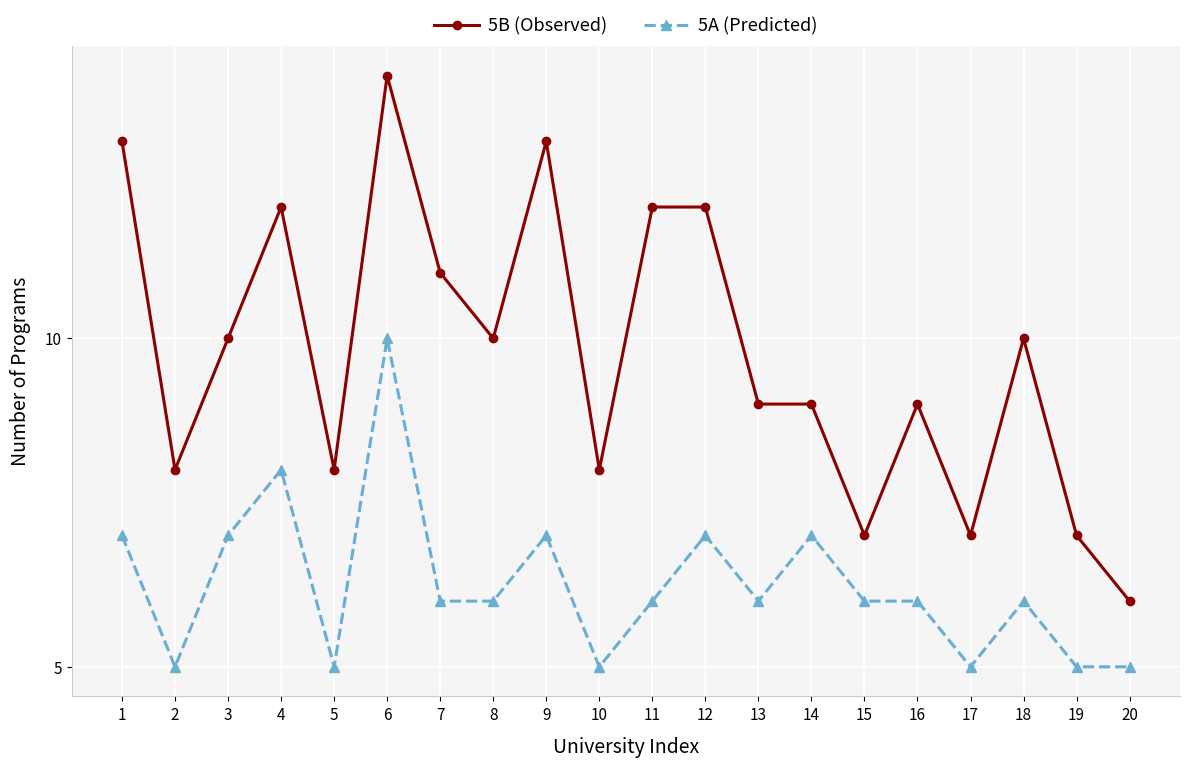

Between 2 and 4, which series saw the biggest shift?

5B (Observed)